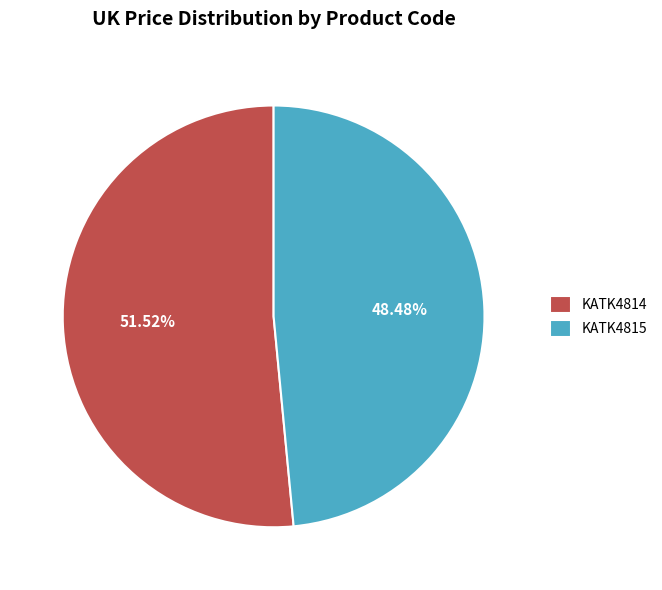

Rank the categories by value from highest to lowest.

KATK4814, KATK4815